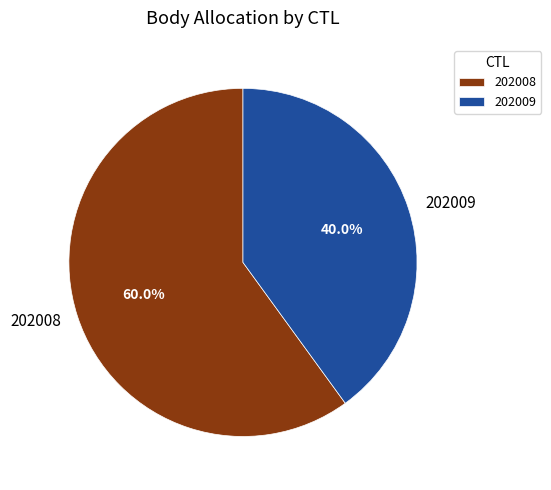

To the nearest percent, what is the average slice percentage?

50%